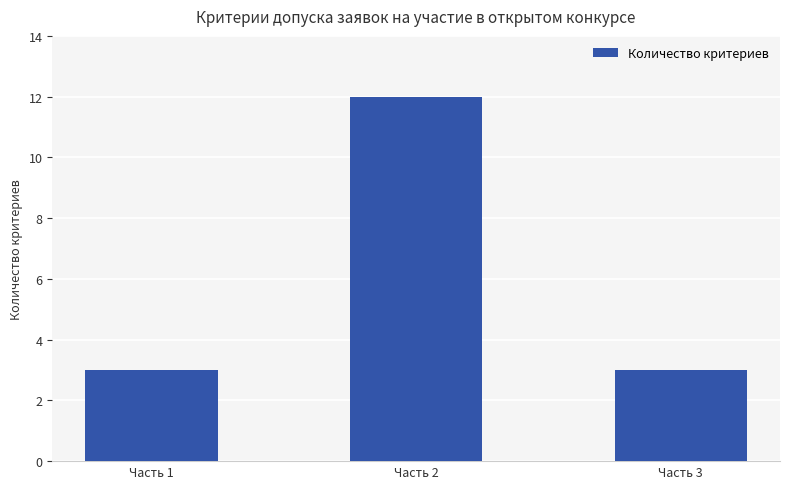

What is the difference between the maximum and second lowest values?

9